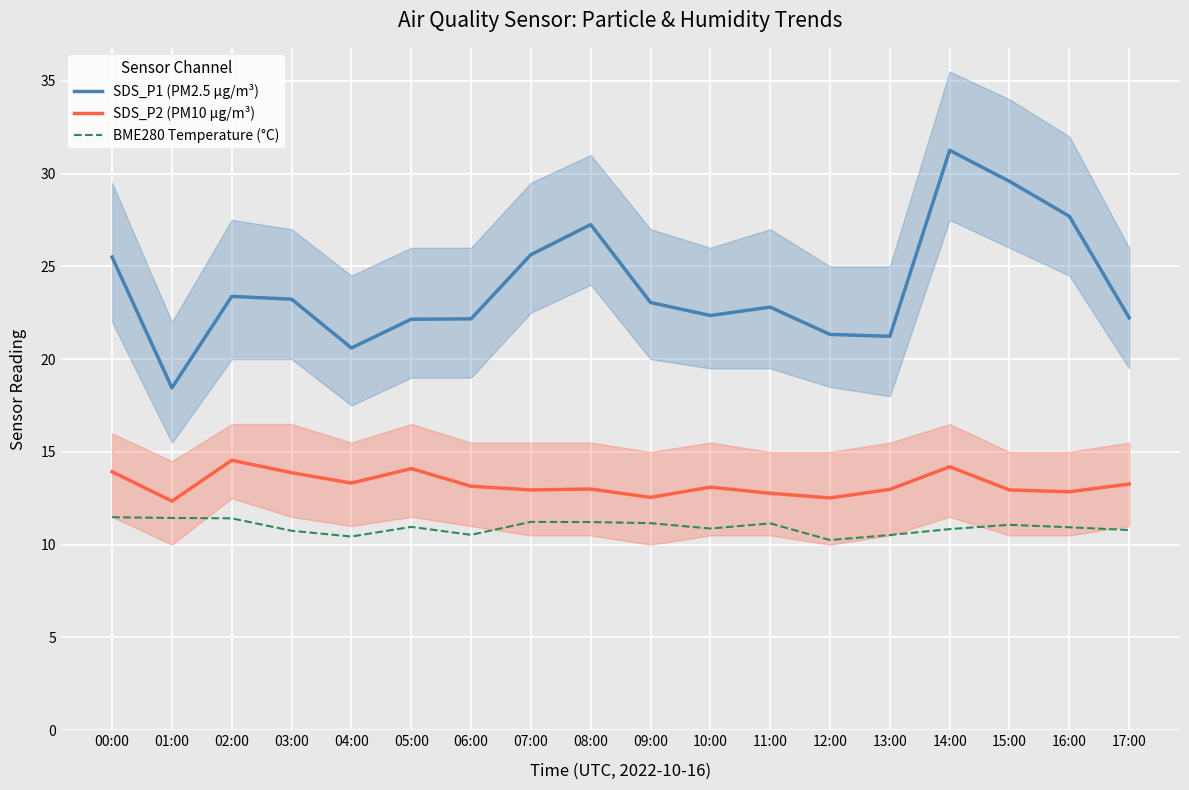

Read the SDS_P1 (PM2.5 µg/m³) value at 12:00.

21.3